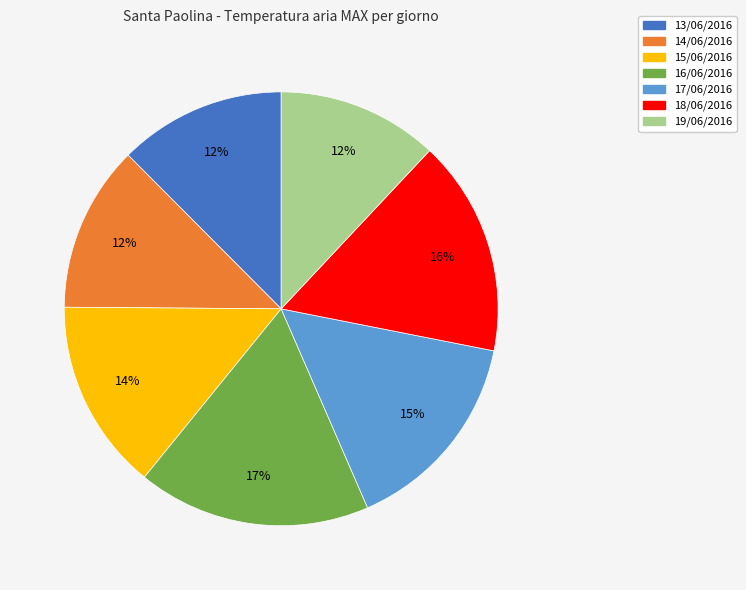

Is 13/06/2016 the majority of the pie?

No